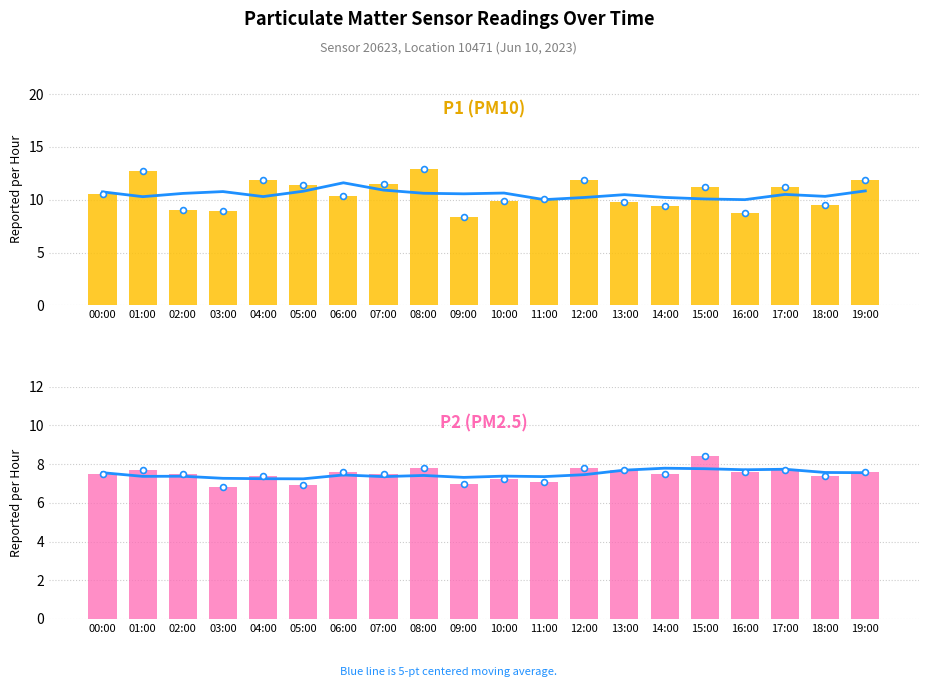

Which series has the largest Y range (max minus min)?

P1 (PM10)